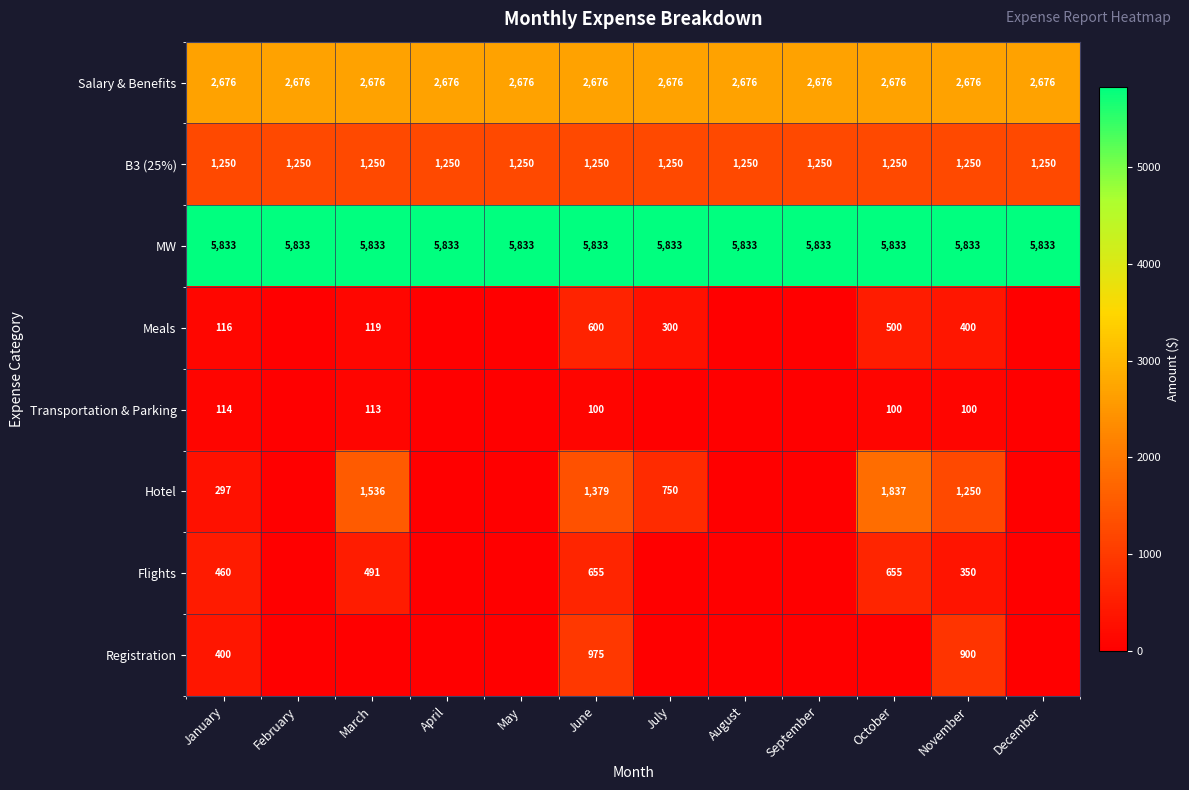

The value of Salary & Benefits at January is 1245. True or false?

False